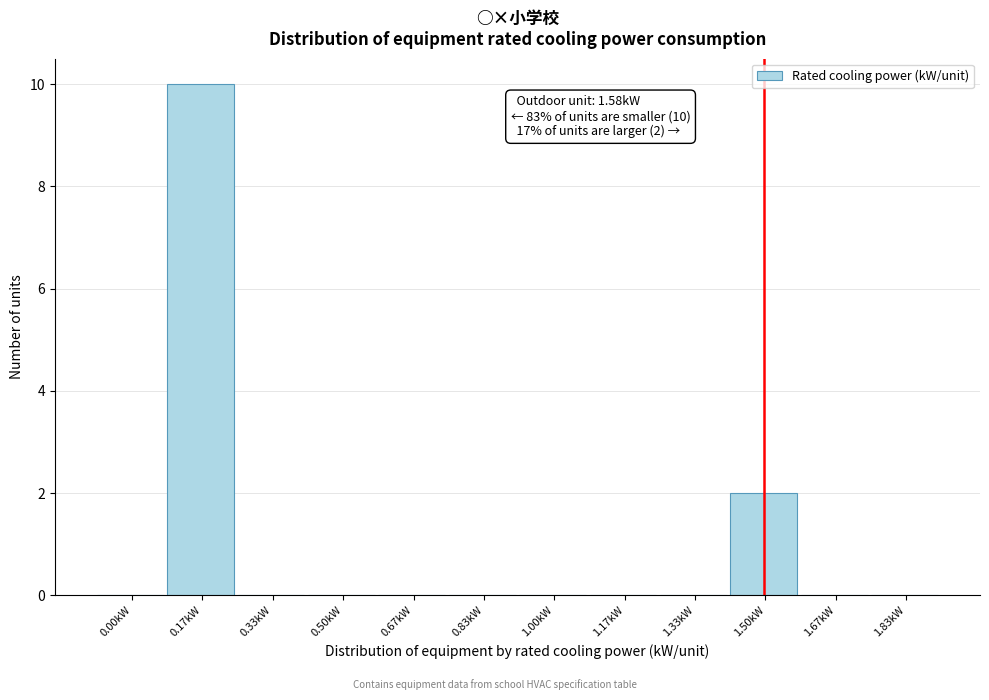

Reading left to right, transcribe all the data shown in this chart.

0.00kW=0	0.17kW=10	0.33kW=0	0.50kW=0	0.67kW=0	0.83kW=0	1.00kW=0	1.17kW=0	1.33kW=0	1.50kW=2	1.67kW=0	1.83kW=0